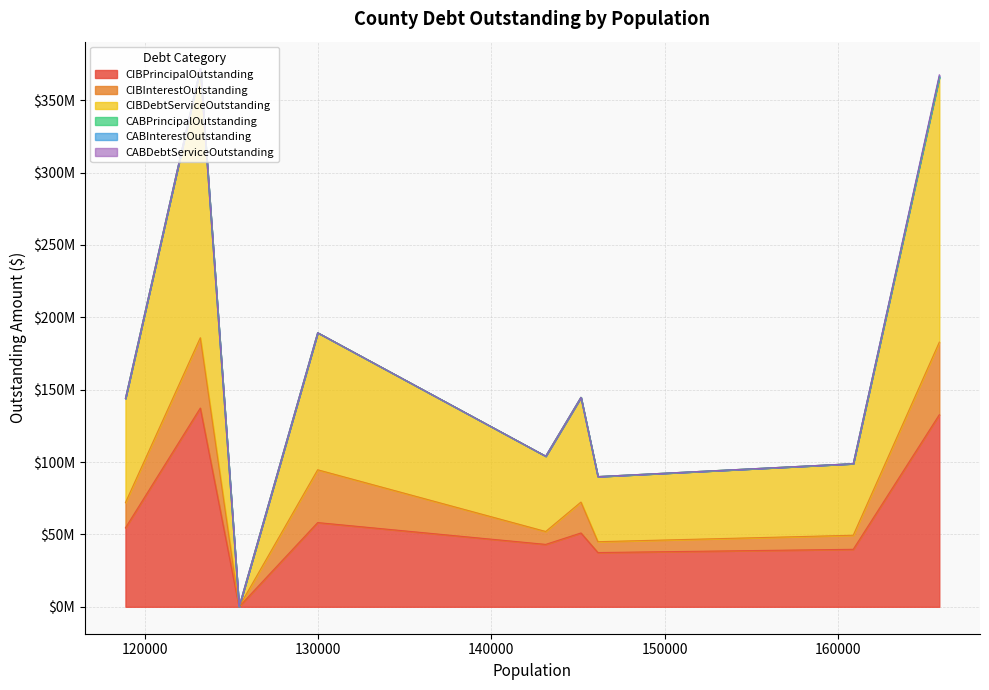

What is the sum of all CABPrincipalOutstanding values?

283540.2